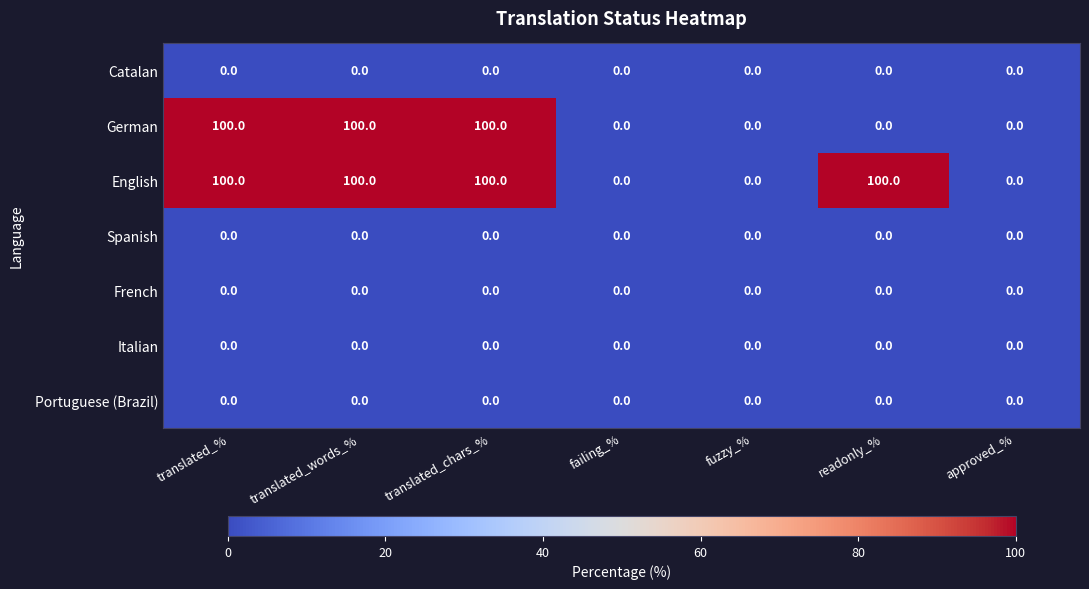

What value does the German series have at translated_%?

100